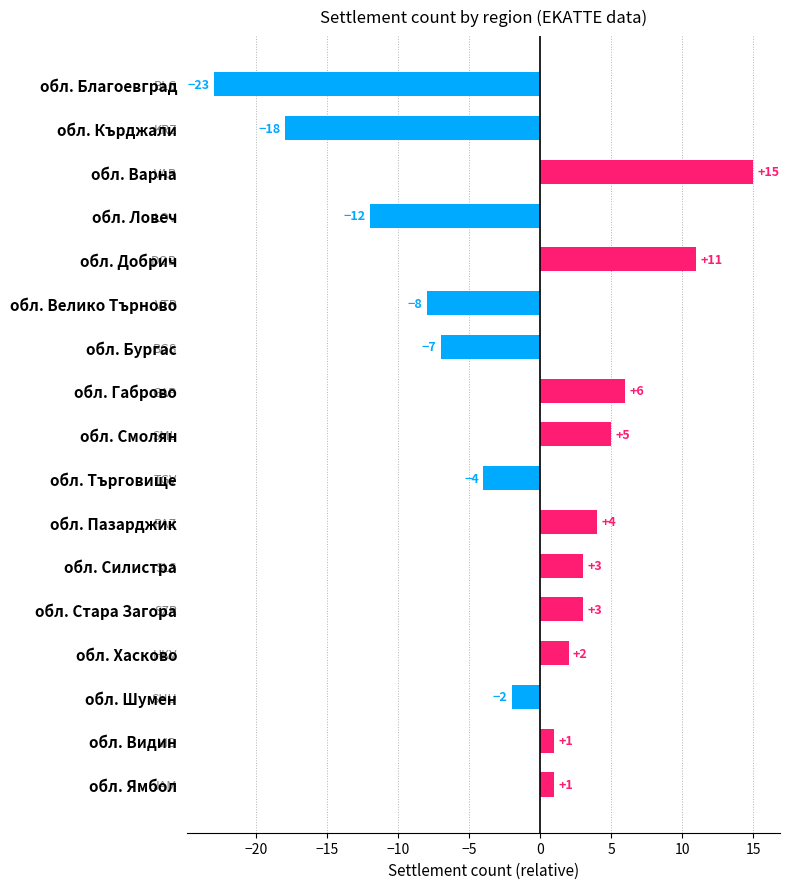

Between обл. Пазарджик and обл. Търговище, which is larger?

обл. Пазарджик